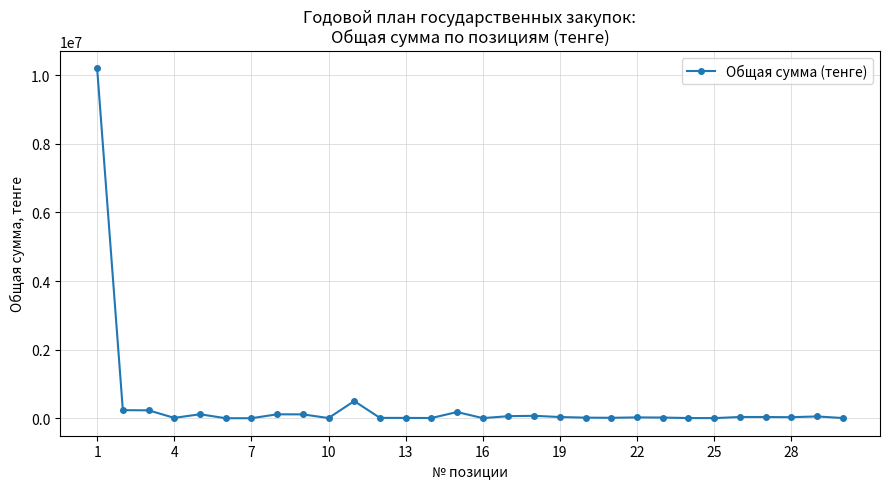

What is the average value?

404540.4